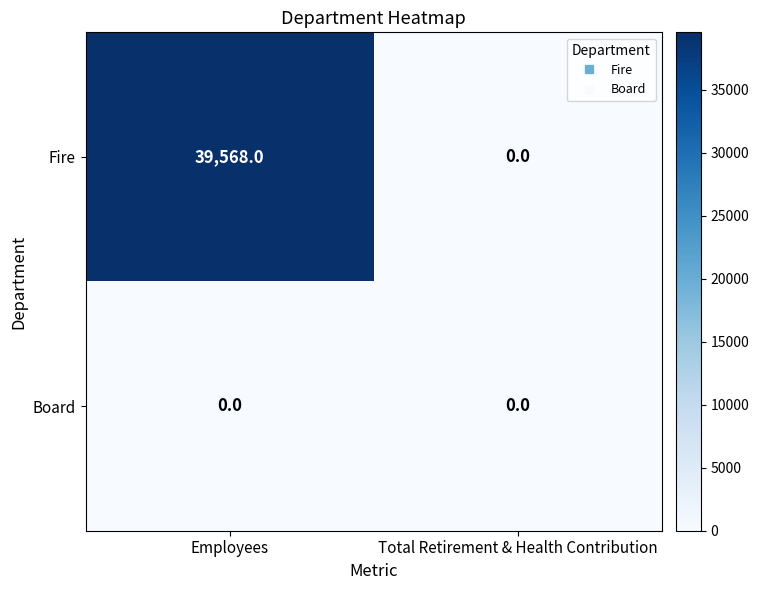

Reading right to left, extract all data points from this chart.

Fire: 0	39568
Board: 0	0